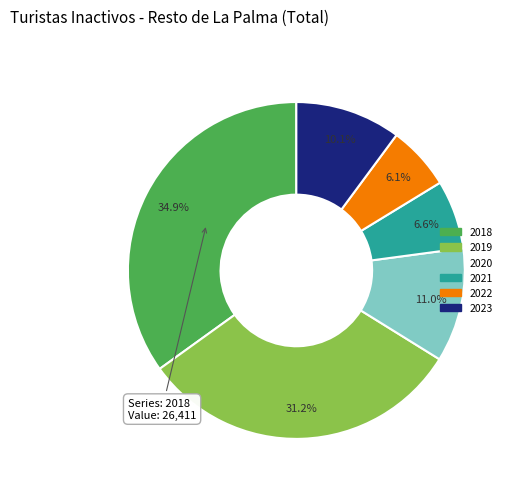

True or false: 2019 accounts for 21% of the total.

False